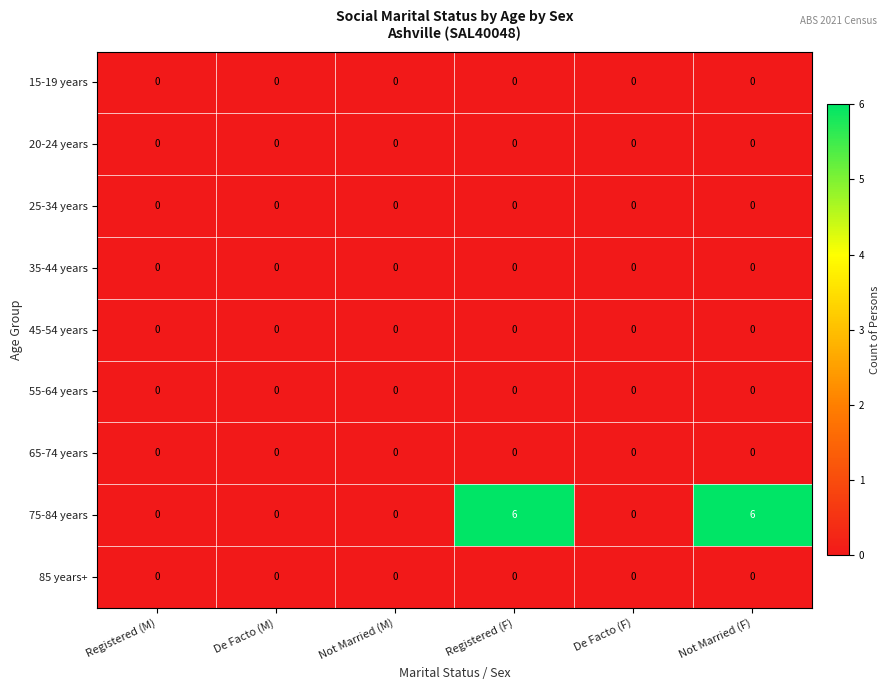

Which series has the largest range (max minus min)?

75-84 years